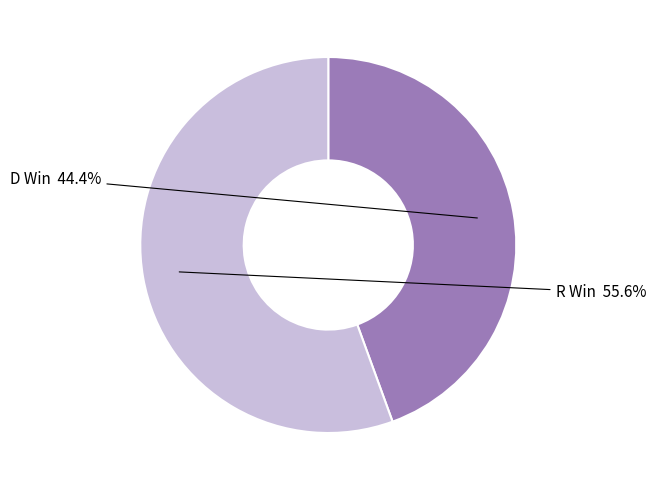

The R Win slice represents 64% of the pie. True or false?

False